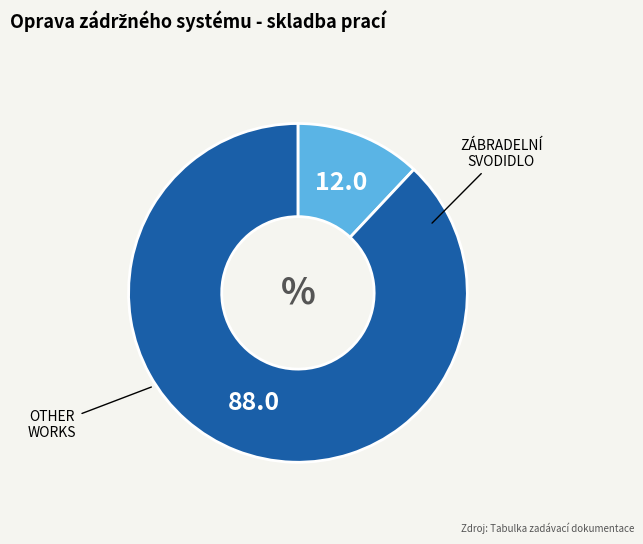

Does any single category account for the majority?

Yes